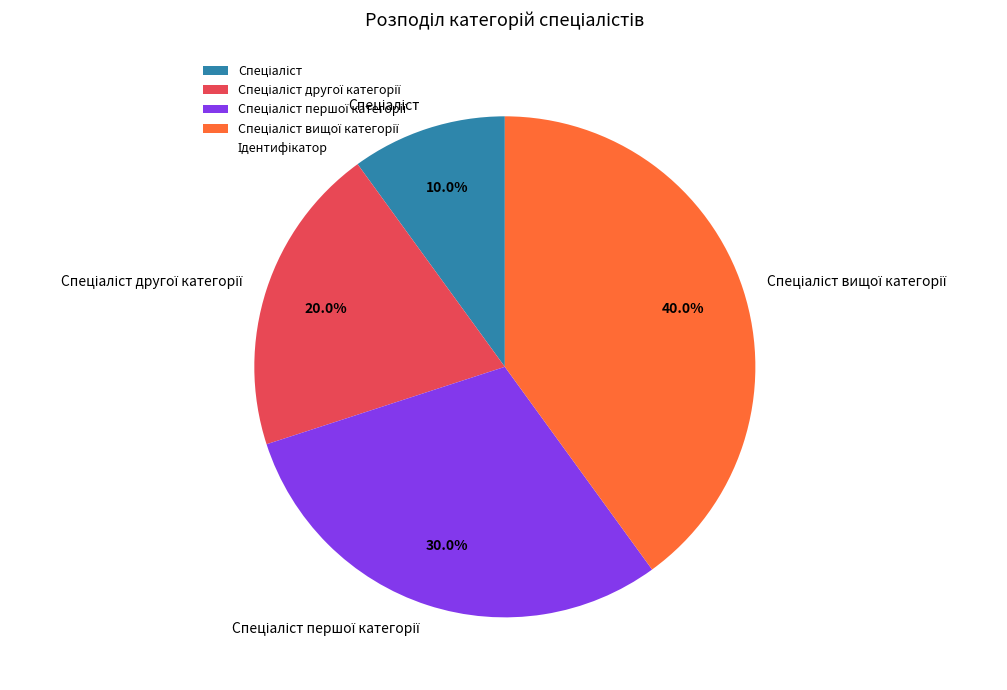

To the nearest percent, what is the average slice percentage?

25%